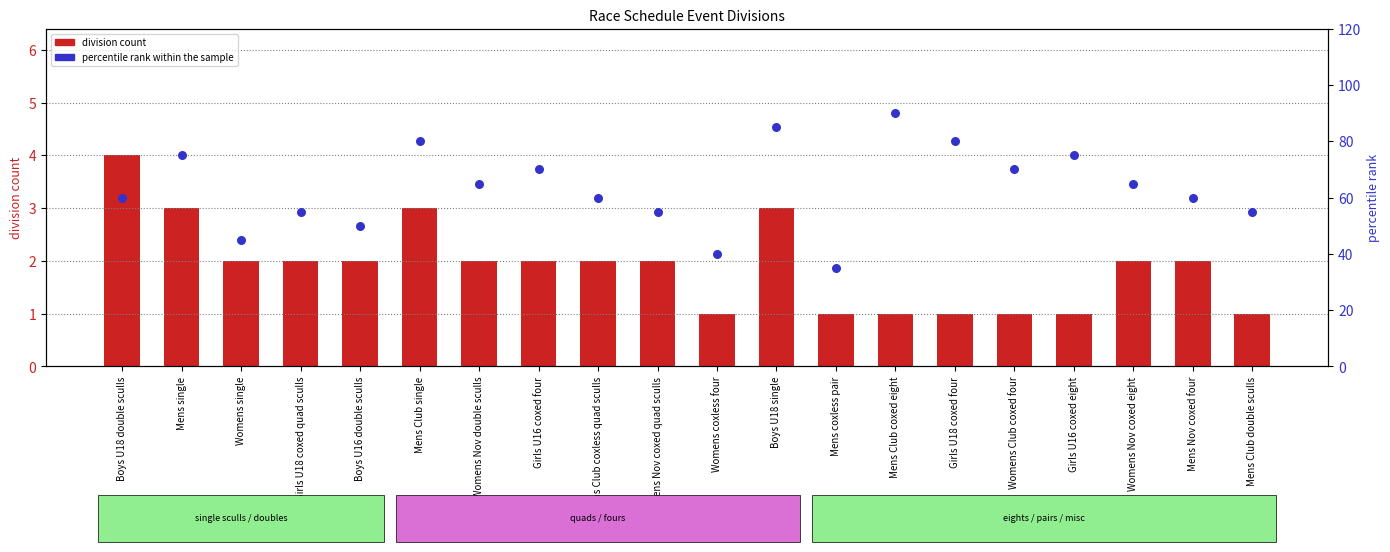

Which series reaches the maximum Y coordinate?

percentile rank within the sample